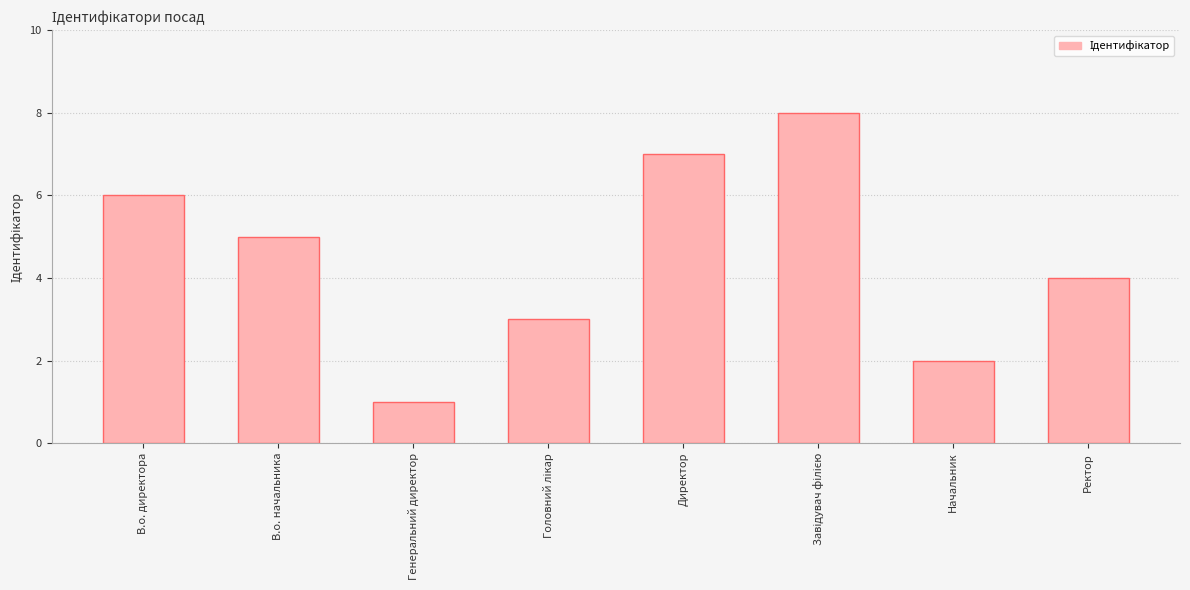

Are the bars horizontal?

No